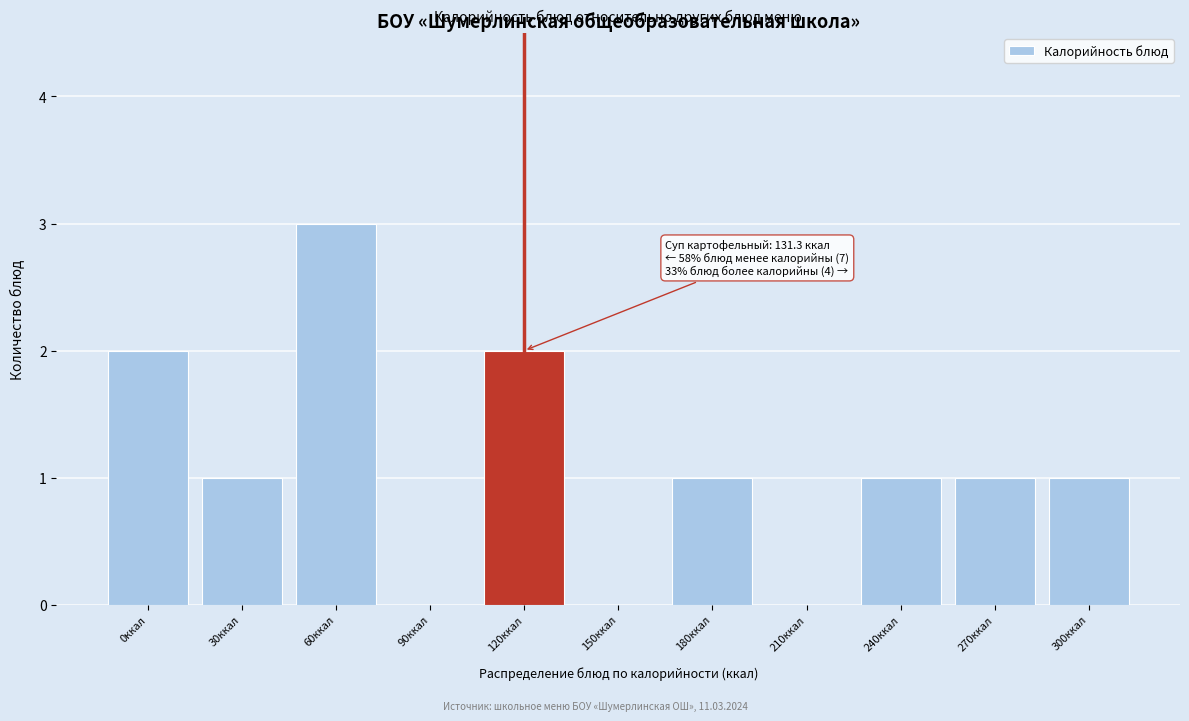

Reading right to left, extract all data points from this chart.

300ккал=1	270ккал=1	240ккал=1	210ккал=0	180ккал=1	150ккал=0	120ккал=2	90ккал=0	60ккал=3	30ккал=1	0ккал=2